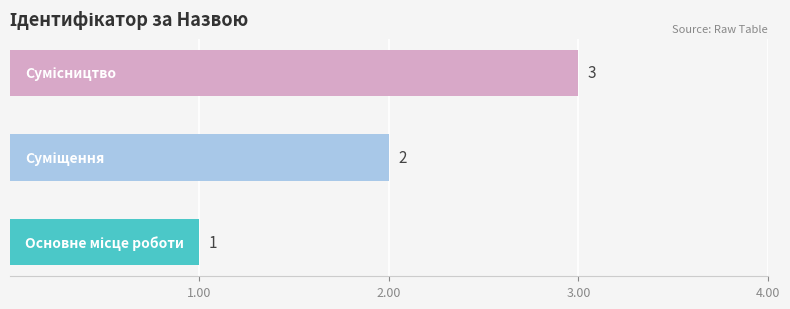

What is the maximum value shown in the chart?

3